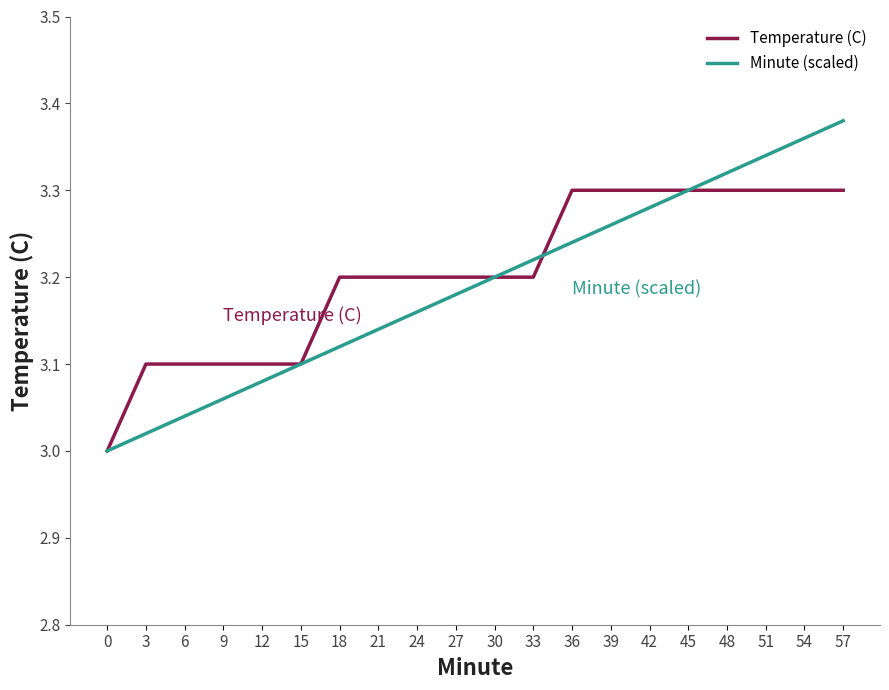

List the series in order of their peak value, highest first.

Minute (scaled), Temperature (C)